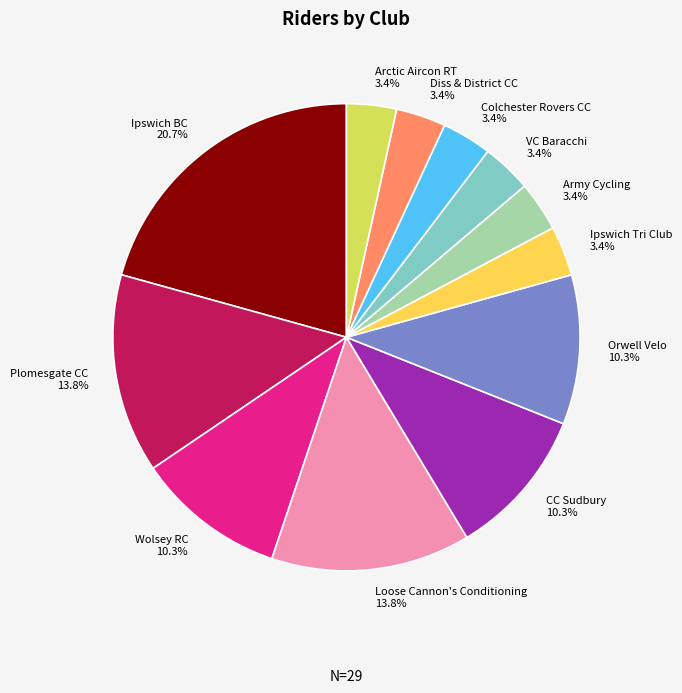

Approximately how many times larger is the value at Plomesgate CC compared to Ipswich BC?

0.7